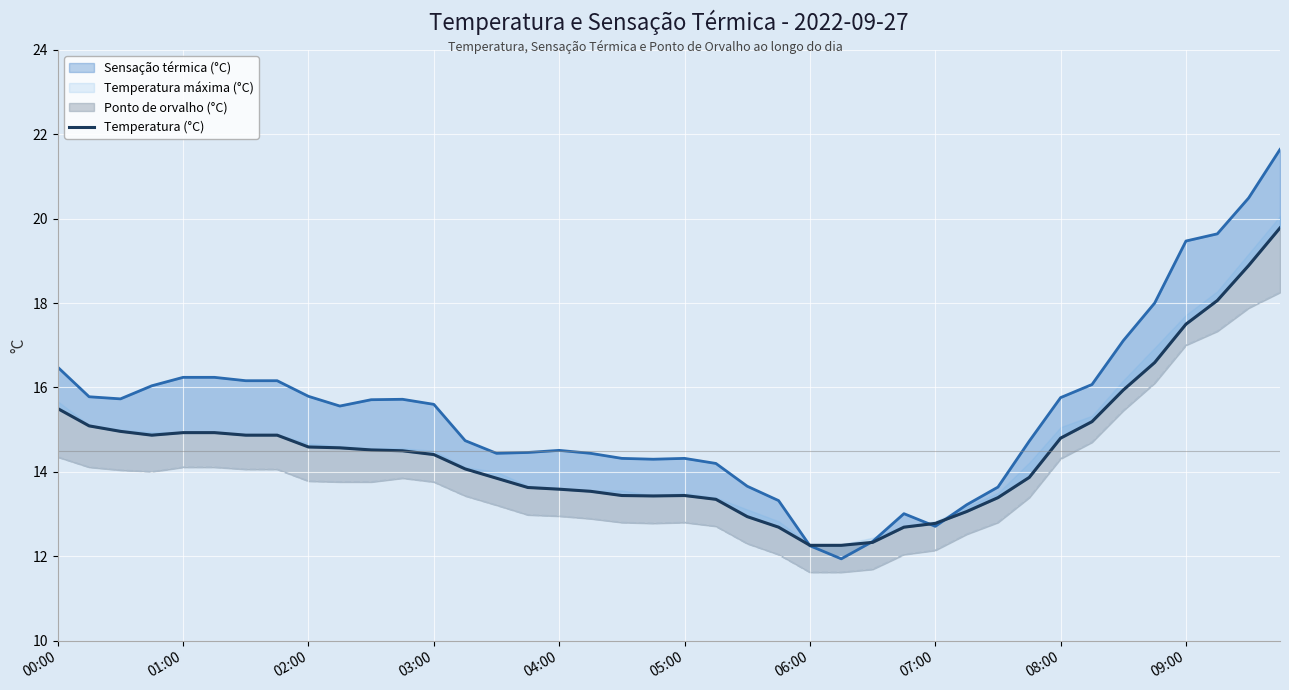

How many points are lower than both their immediate neighbors (excluding endpoints)?

2